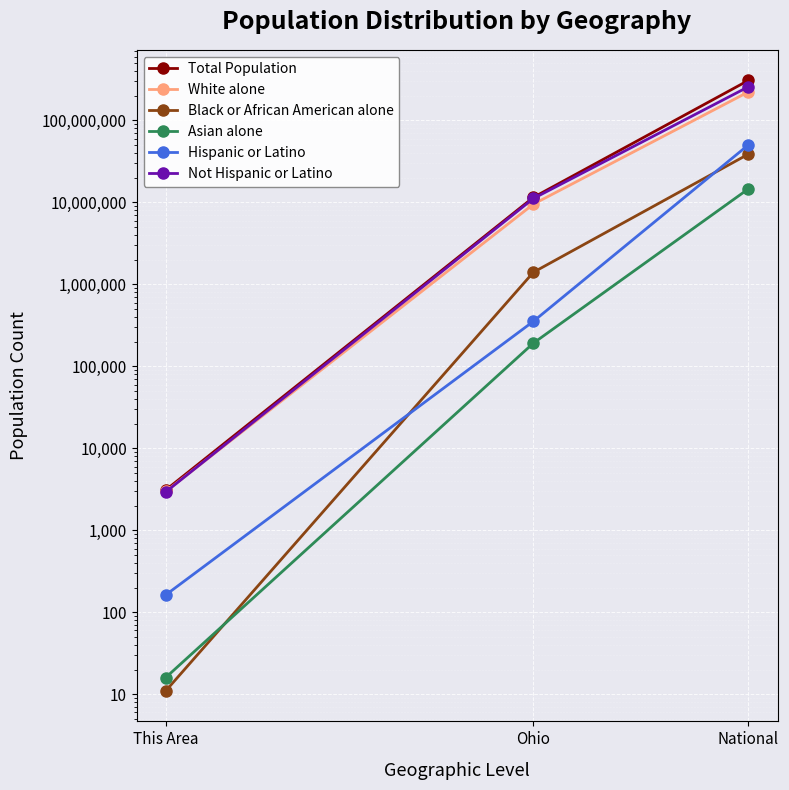

What position from the left is This Area?

1